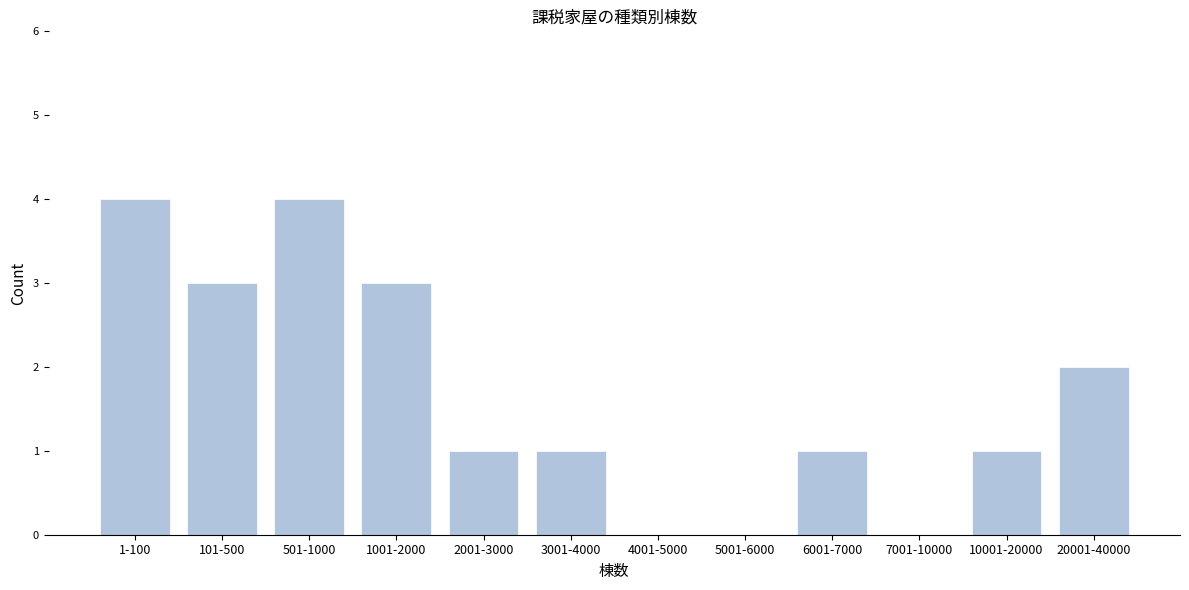

Reading left to right, extract all data points from this chart.

1-100=4	101-500=3	501-1000=4	1001-2000=3	2001-3000=1	3001-4000=1	4001-5000=0	5001-6000=0	6001-7000=1	7001-10000=0	10001-20000=1	20001-40000=2